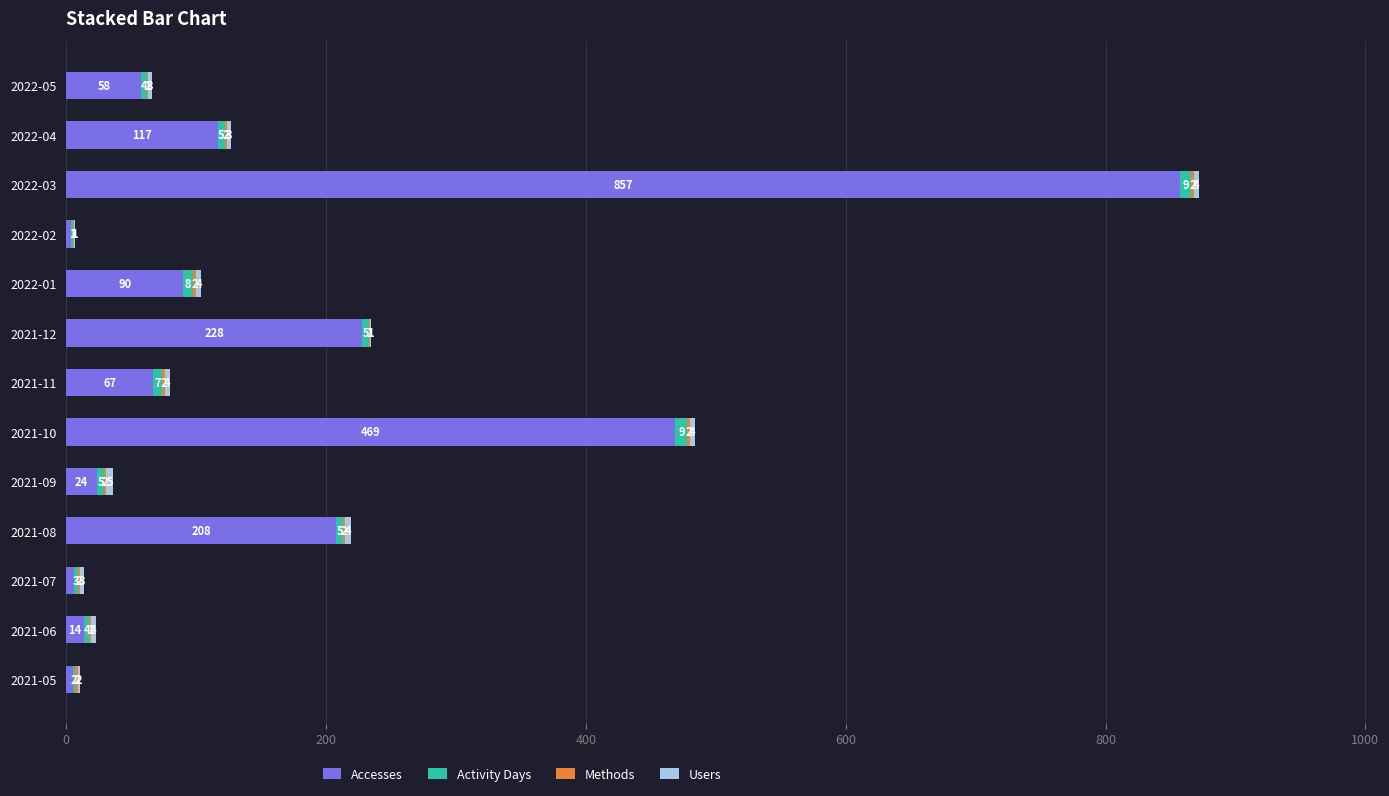

True or false: Accesses has a value of 58 at 2022-05.

True